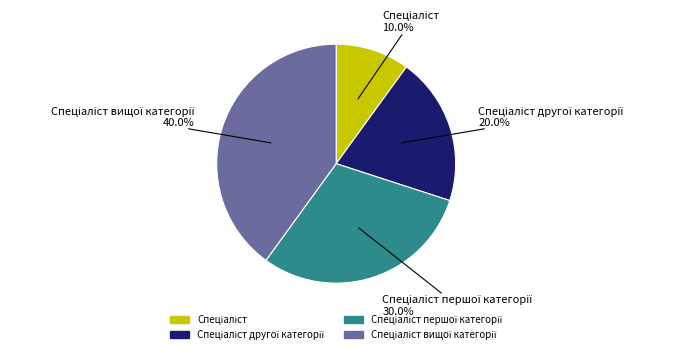

Does any single category account for the majority?

No